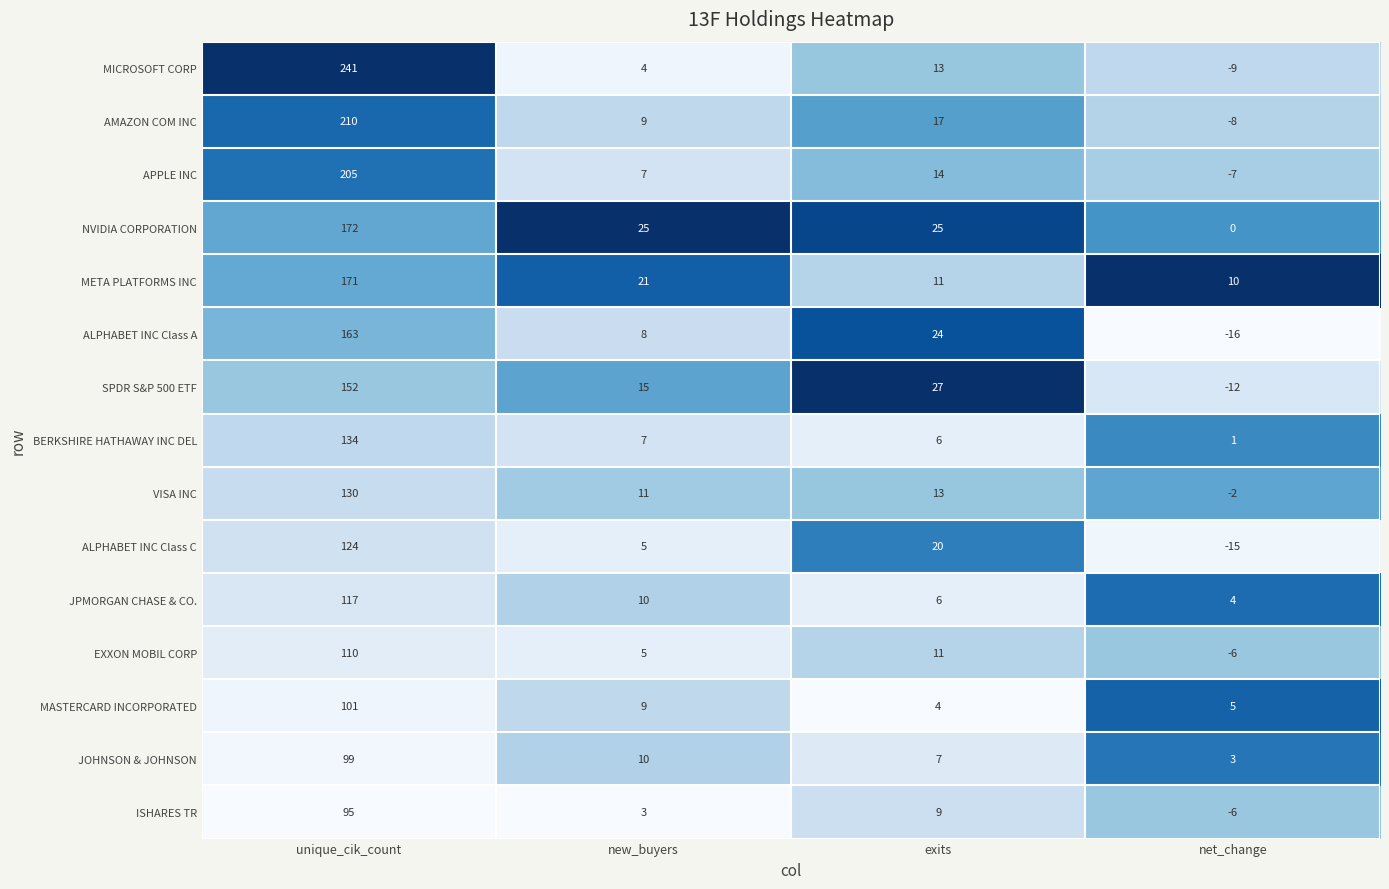

Where is MASTERCARD INCORPORATED nearest to the value 52?

new_buyers